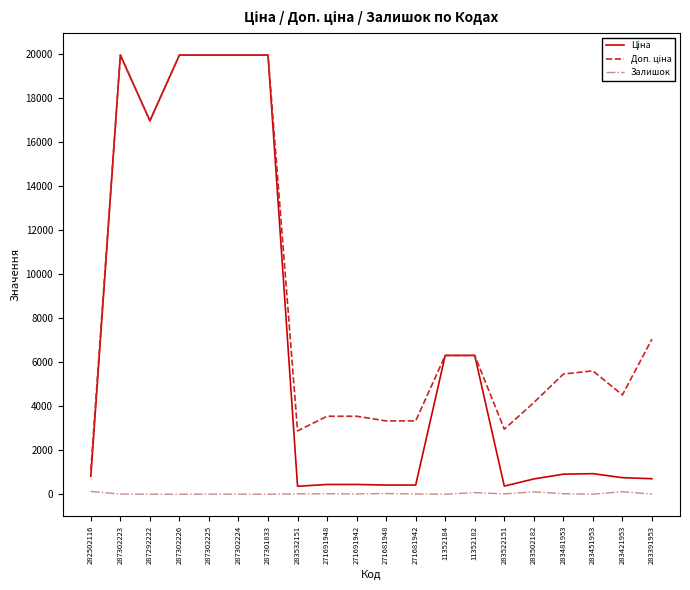

What is the spread (max minus min) of values at 287302226?

19964.2